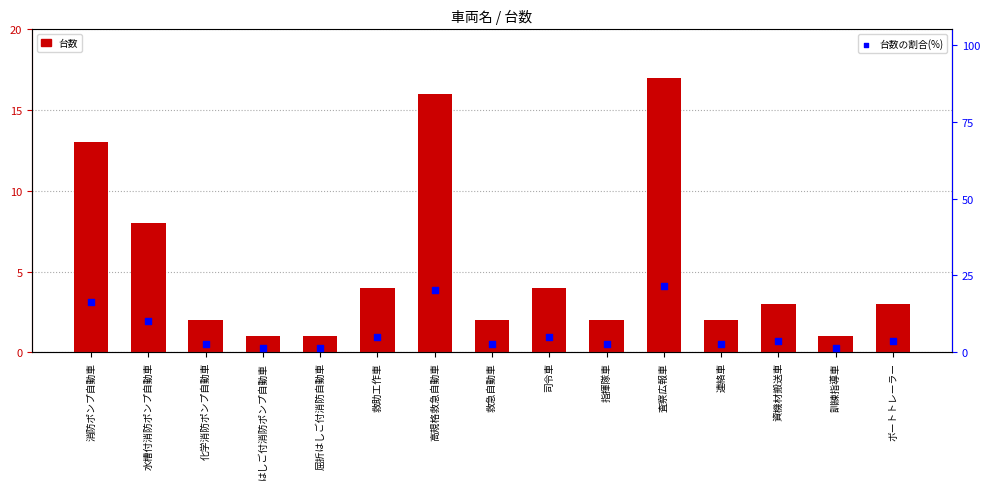

Which series has the widest spread of Y values?

台数の割合(%)